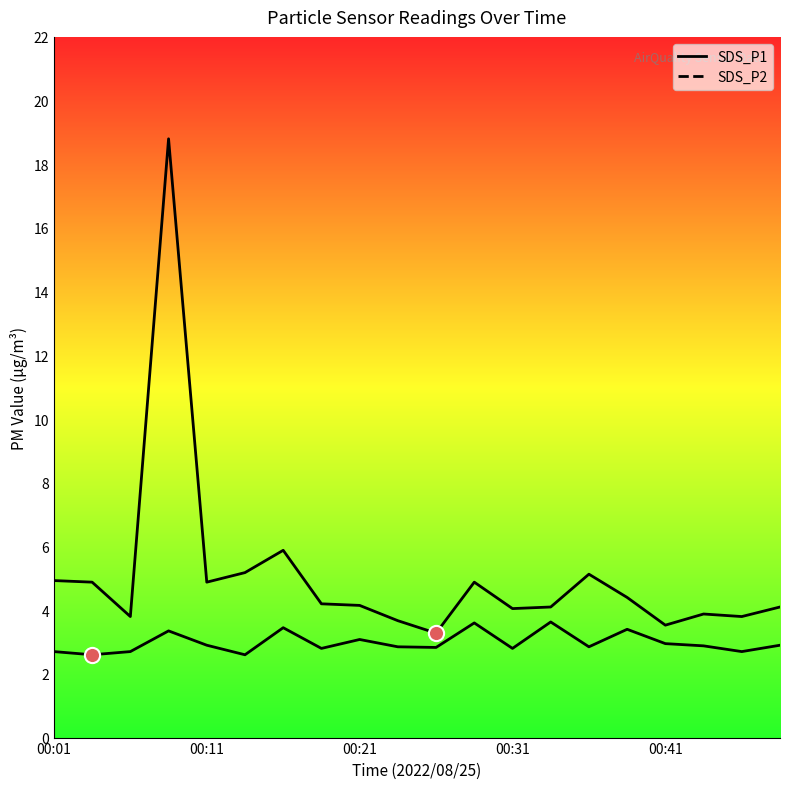

Which series contains the lowest Y value?

SDS_P2